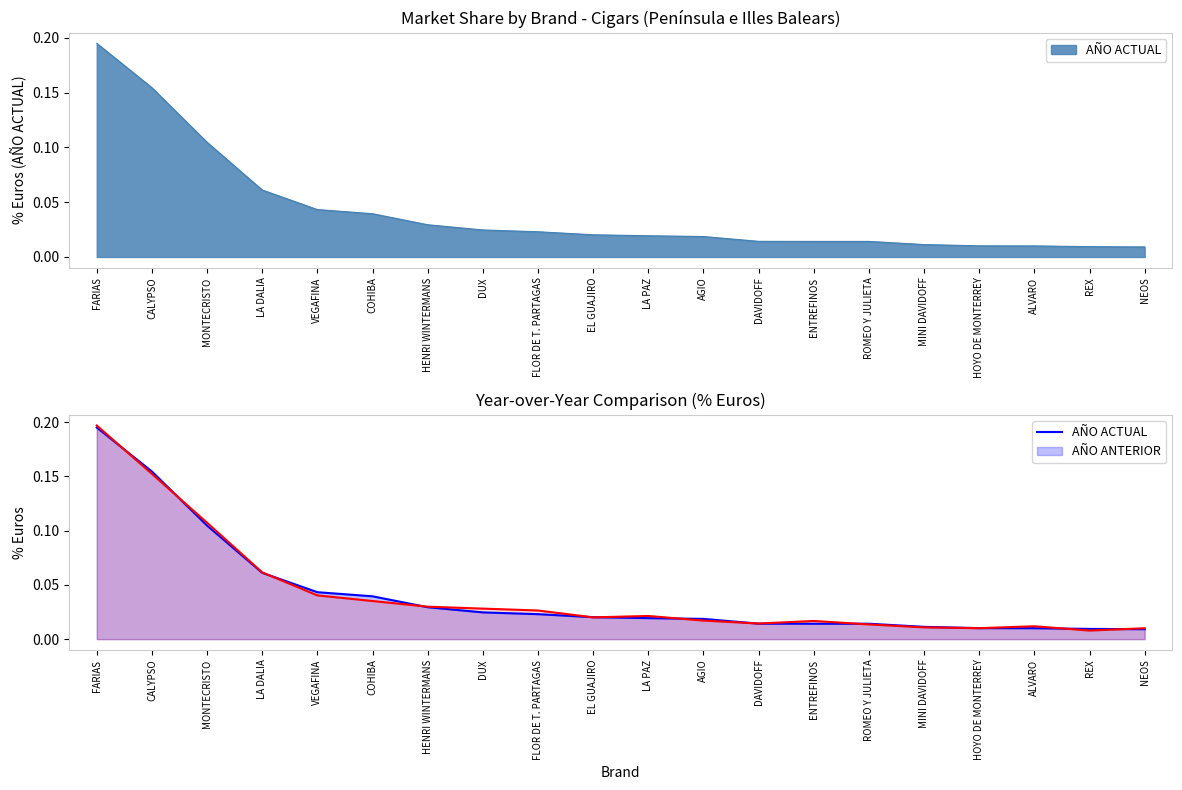

Reading left to right, transcribe all the data shown in this chart.

AÑO ACTUAL: FARIAS=0.2	CALYPSO=0.2	MONTECRISTO=0.1	LA DALIA=0.1	VEGAFINA=0.0	COHIBA=0.0	HENRI WINTERMANS=0.0	DUX=0.0	FLOR DE T. PARTAGAS=0.0	EL GUAJIRO=0.0	LA PAZ=0.0	AGIO=0.0	DAVIDOFF=0.0	ENTREFINOS=0.0	ROMEO Y JULIETA=0.0	MINI DAVIDOFF=0.0	HOYO DE MONTERREY=0.0	ALVARO=0.0	REX=0.0	NEOS=0.0
AÑO ANTERIOR: FARIAS=0.2	CALYPSO=0.2	MONTECRISTO=0.1	LA DALIA=0.1	VEGAFINA=0.0	COHIBA=0.0	HENRI WINTERMANS=0.0	DUX=0.0	FLOR DE T. PARTAGAS=0.0	EL GUAJIRO=0.0	LA PAZ=0.0	AGIO=0.0	DAVIDOFF=0.0	ENTREFINOS=0.0	ROMEO Y JULIETA=0.0	MINI DAVIDOFF=0.0	HOYO DE MONTERREY=0.0	ALVARO=0.0	REX=0.0	NEOS=0.0